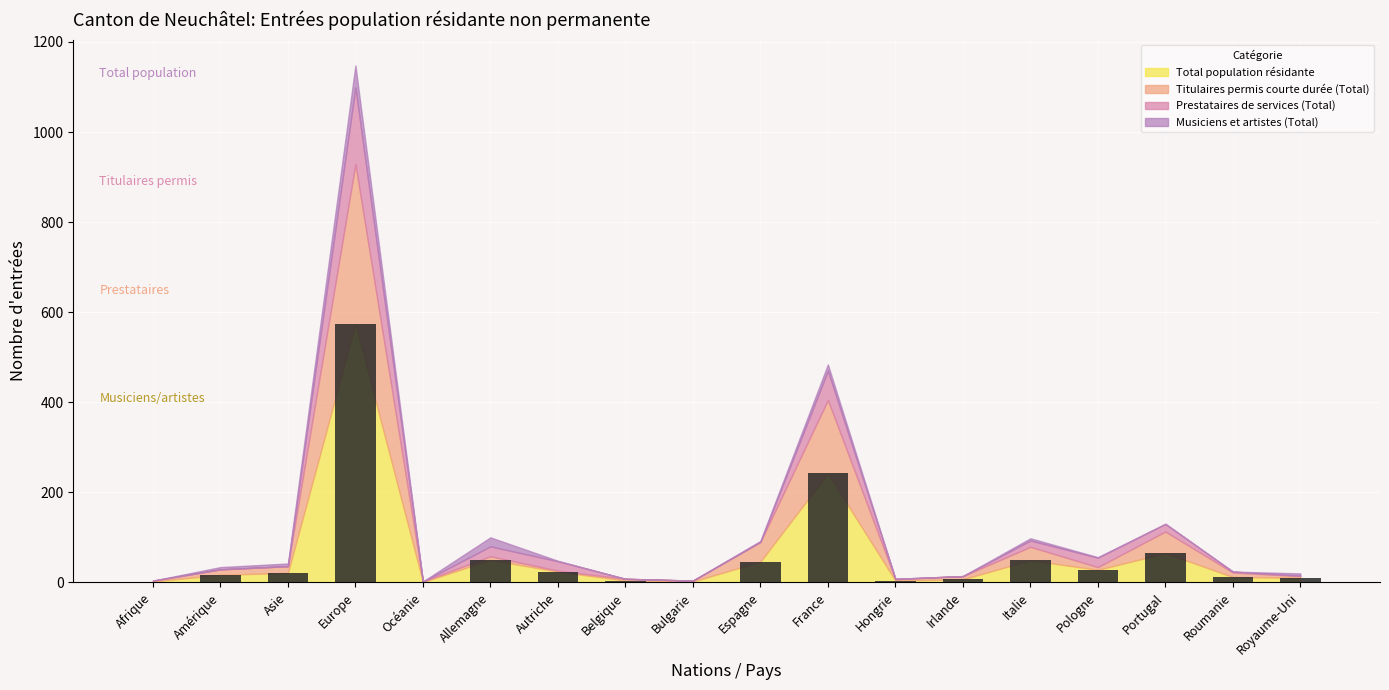

The chart shows a value of 49 at Italie. True or false?

True